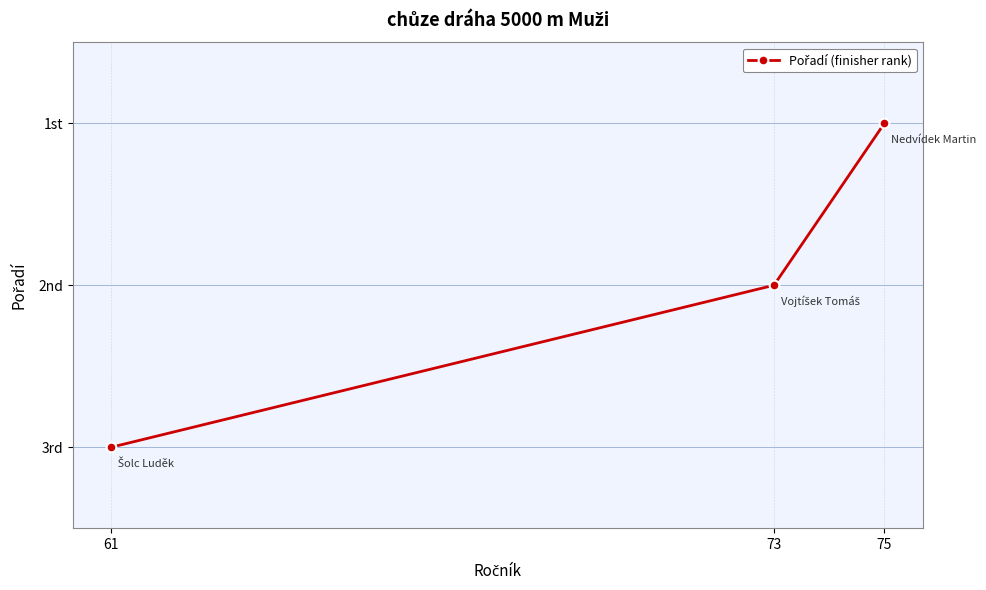

Where does the data first go above 2?

61